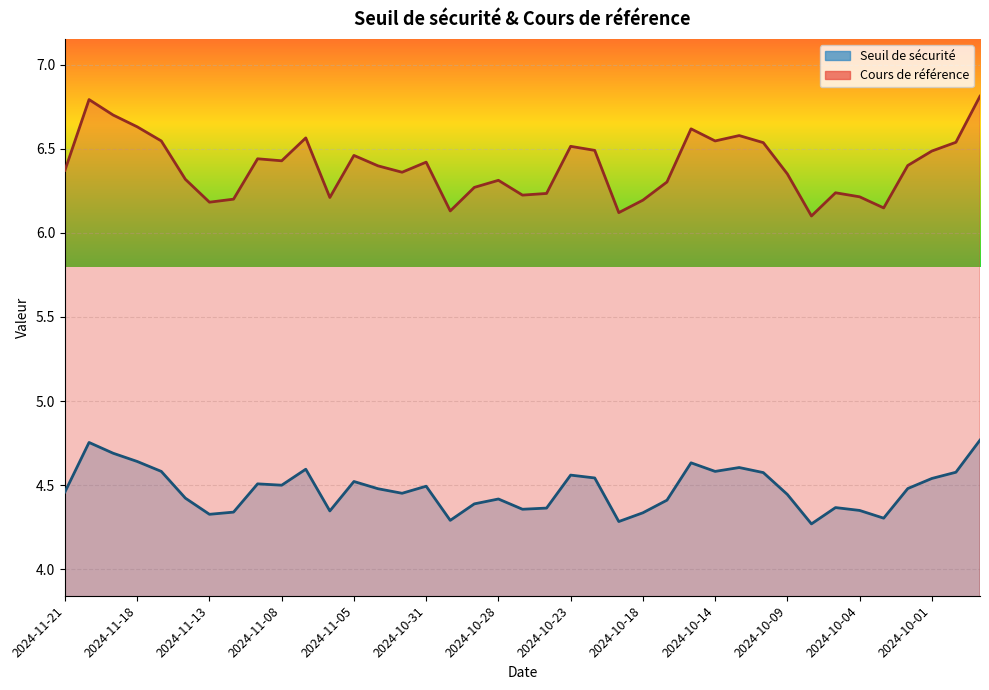

Count the Seuil de sécurité values in the range 4 to 5.

39